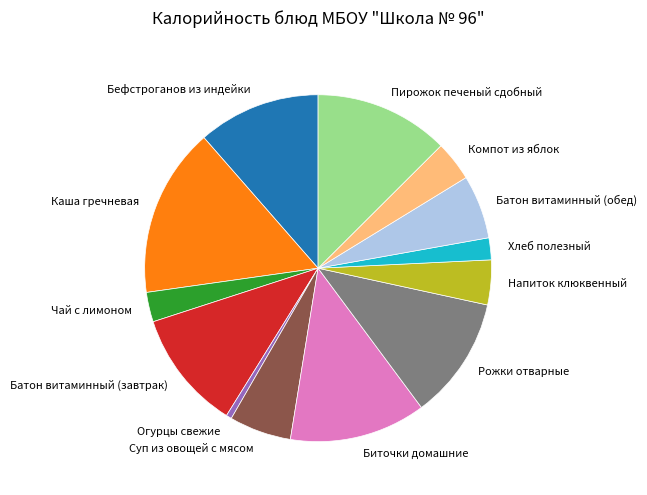

Which category has the biggest portion of the pie?

Каша гречневая